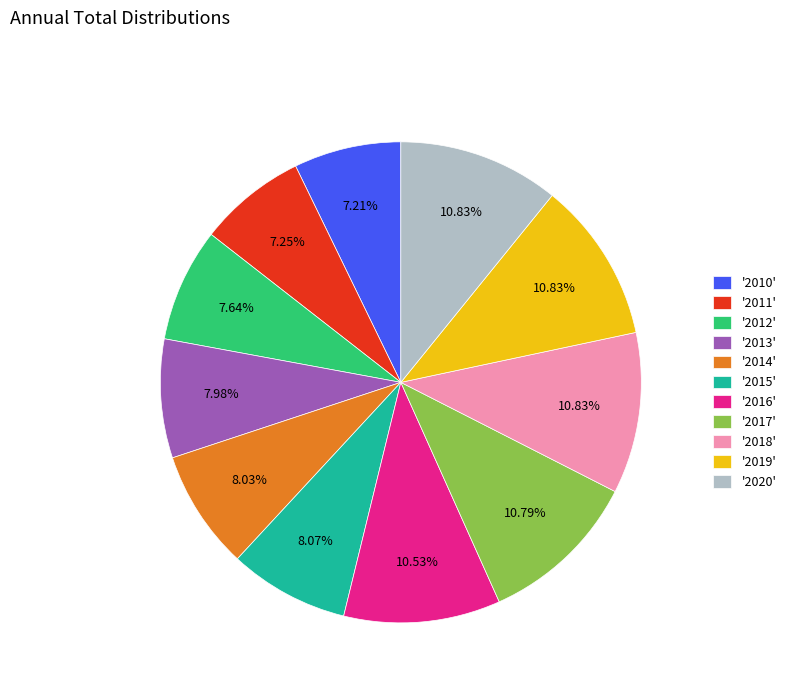

Approximately how many times larger is the value at '2020' compared to '2015'?

1.3